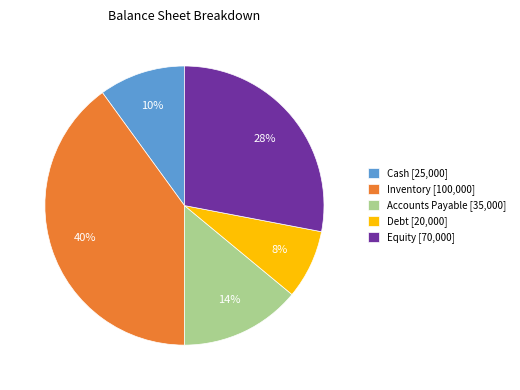

Rank the categories by value from lowest to highest.

Debt, Cash, Accounts Payable, Equity, Inventory